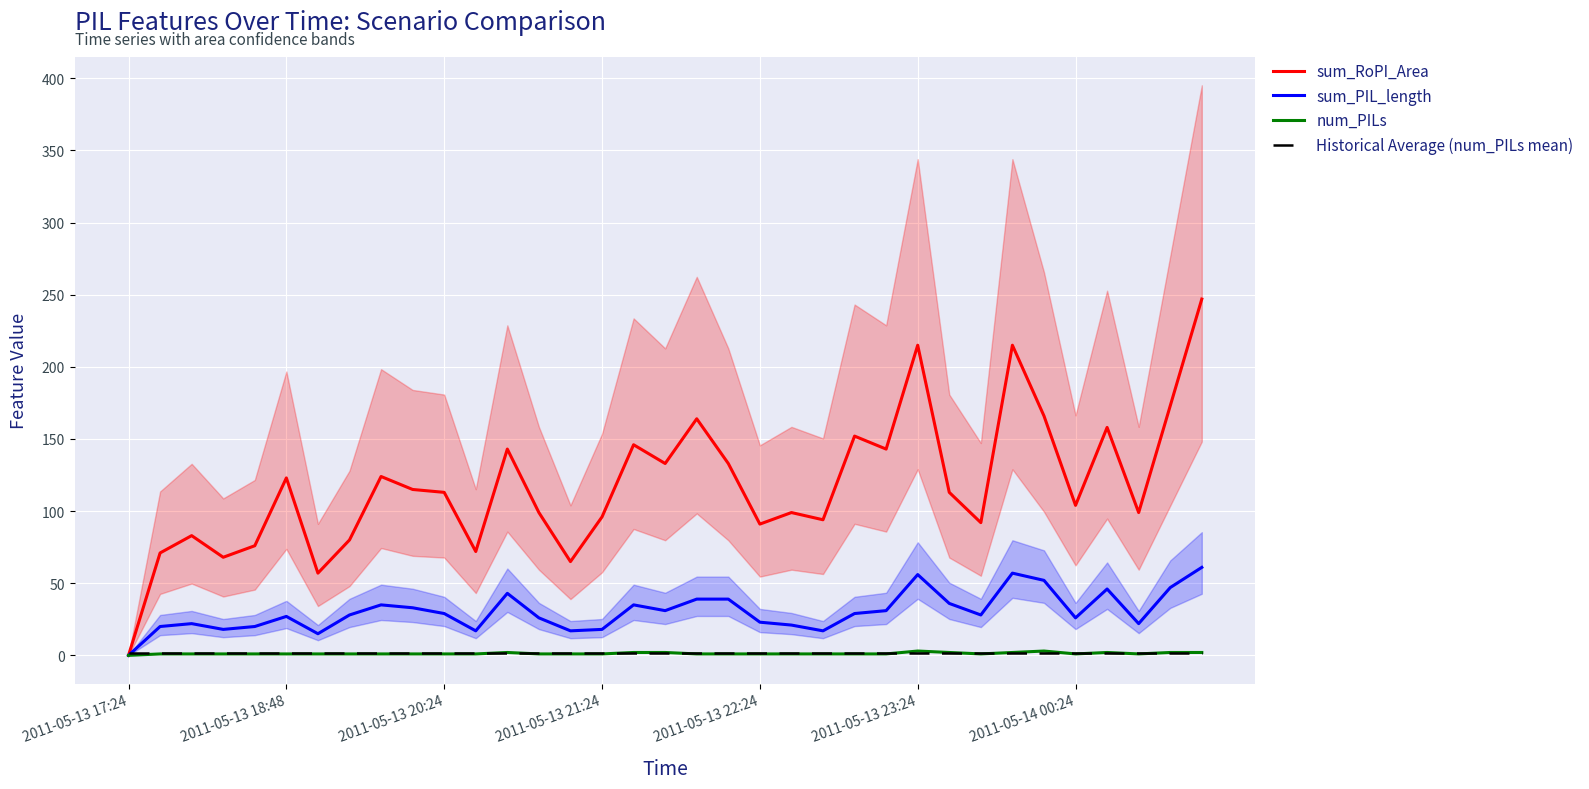

What are all the series names shown in the legend?

sum_RoPI_Area, sum_PIL_length, num_PILs, Historical Average (num_PILs mean)